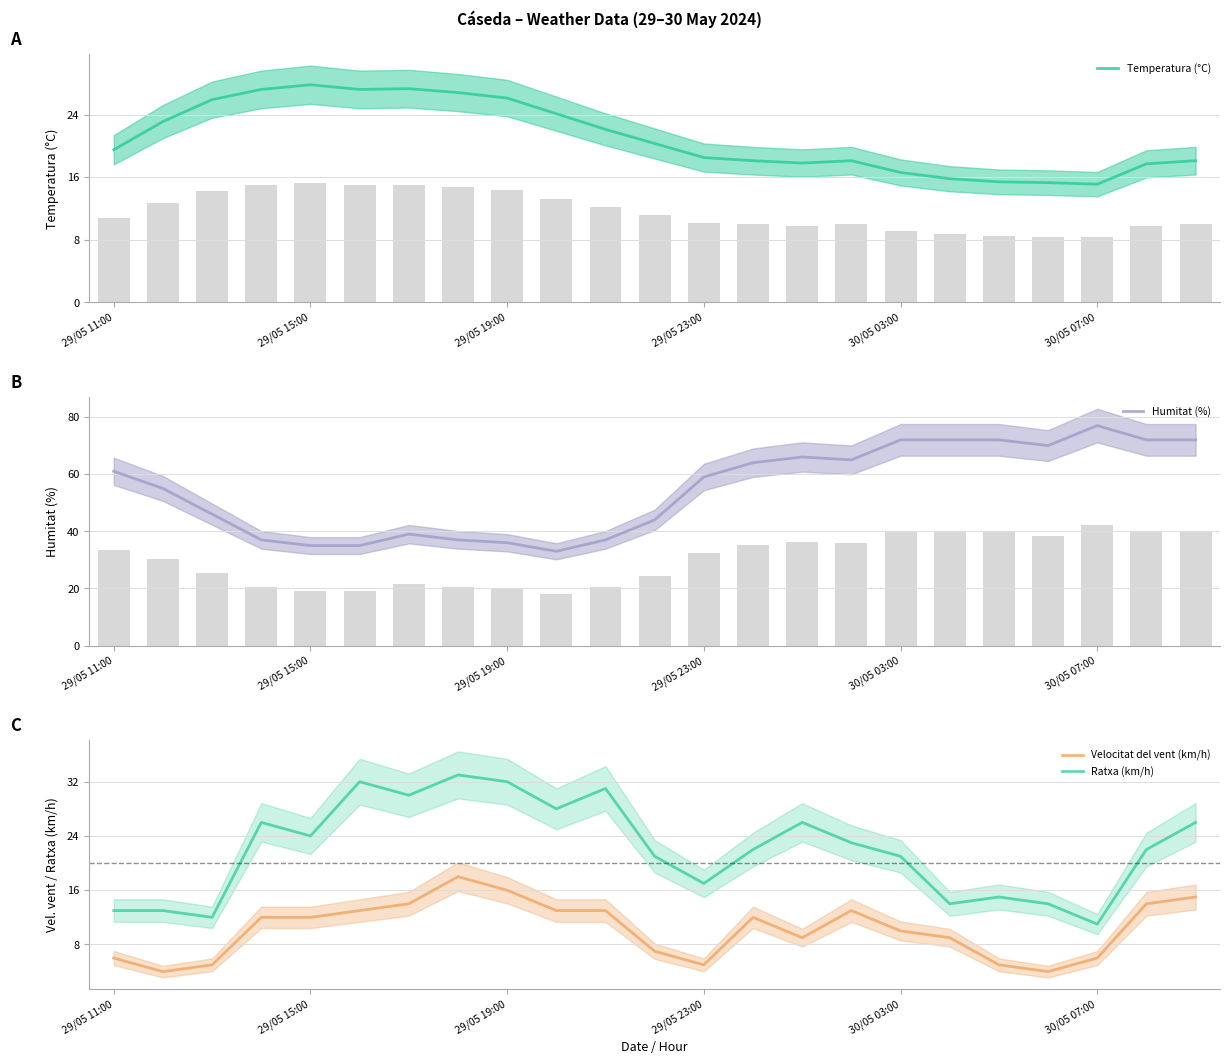

Between 11 and 19, which series saw the biggest shift?

Humitat (%)